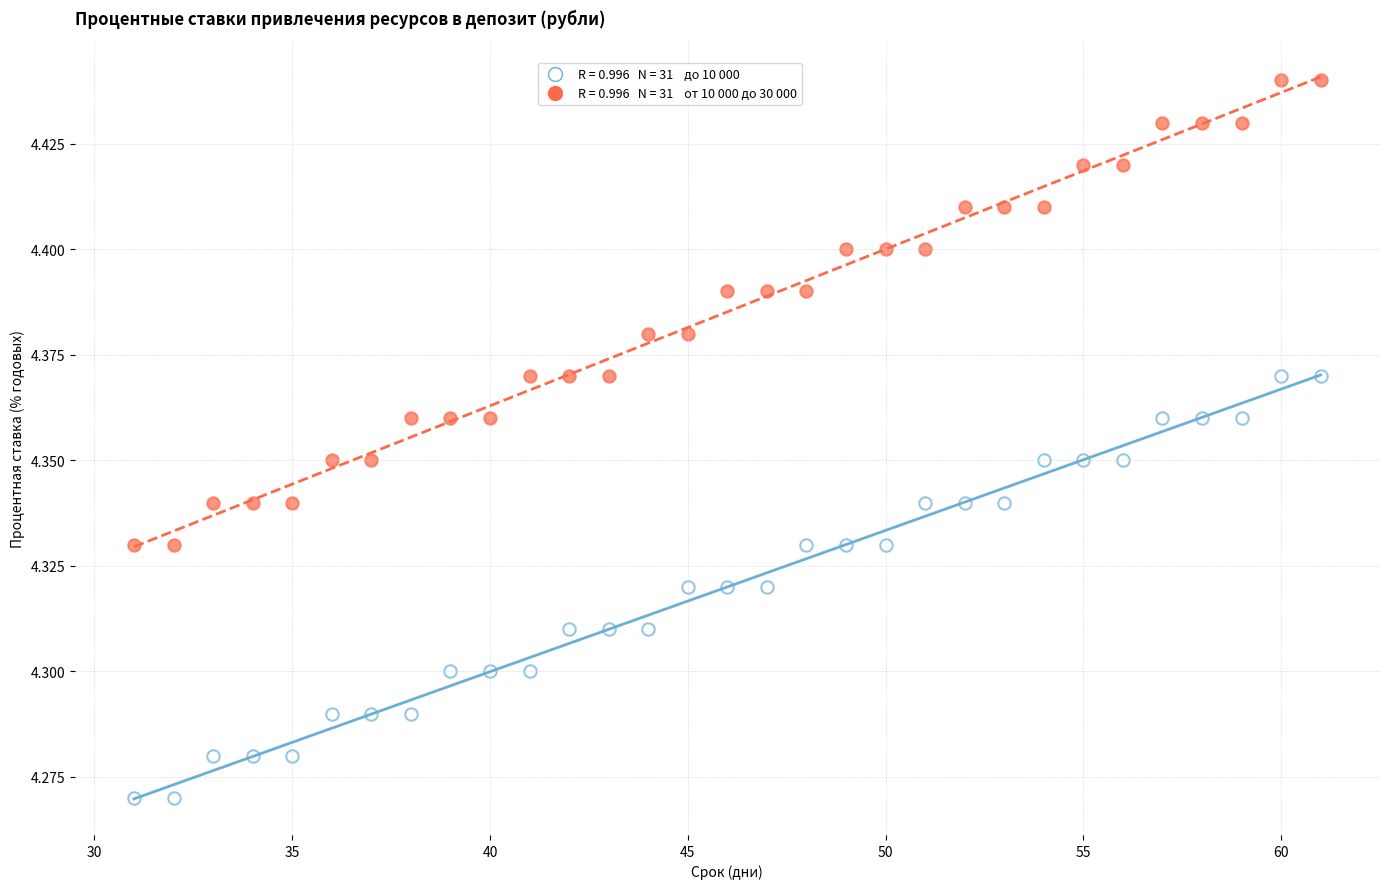

Across all data points, what is the range of X values (max minus min)?

30.0